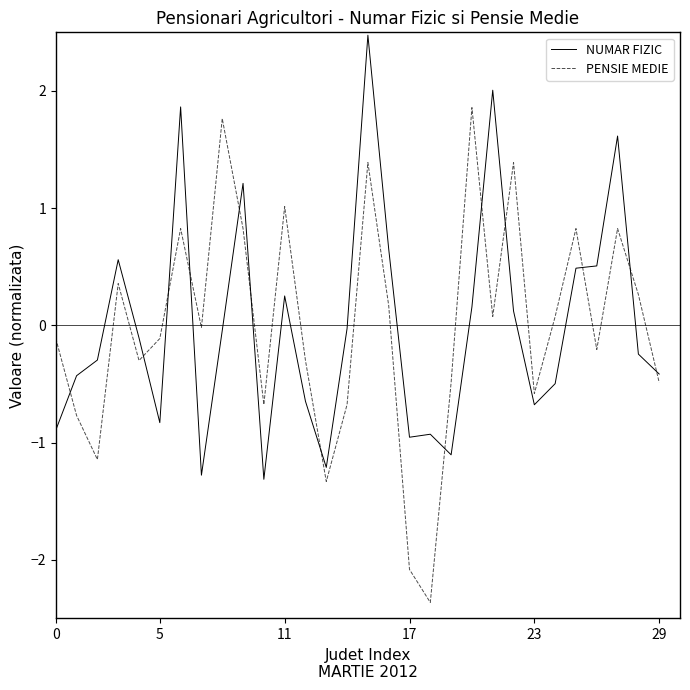

List the series in order of their peak value, highest first.

NUMAR FIZIC, PENSIE MEDIE